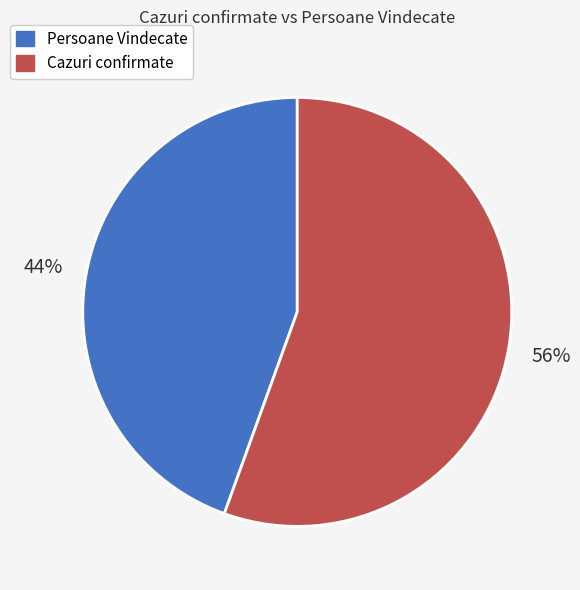

Count the number of slices in the pie.

2